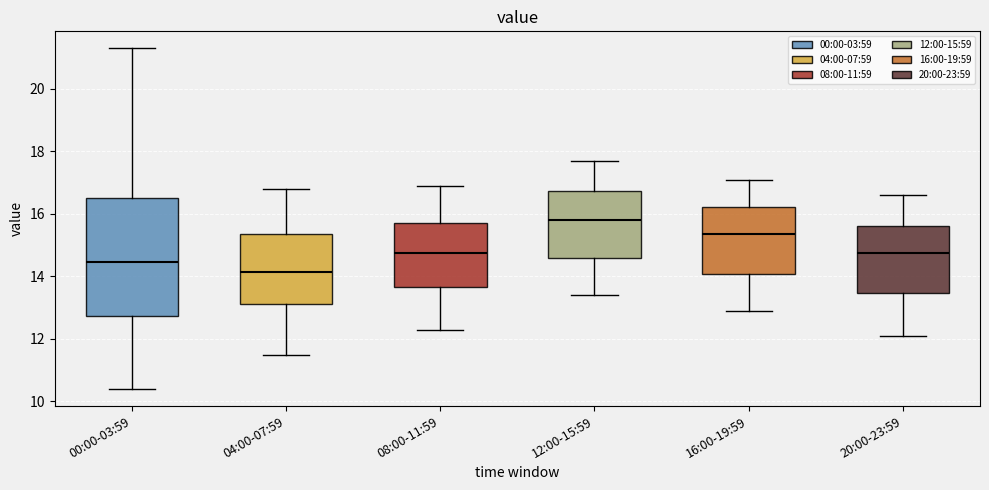

Where does the lower whisker of the box for 16:00-19:59 end on the y-axis? The values are not printed on the chart, so give them approximately, as read against the axis.

13.0